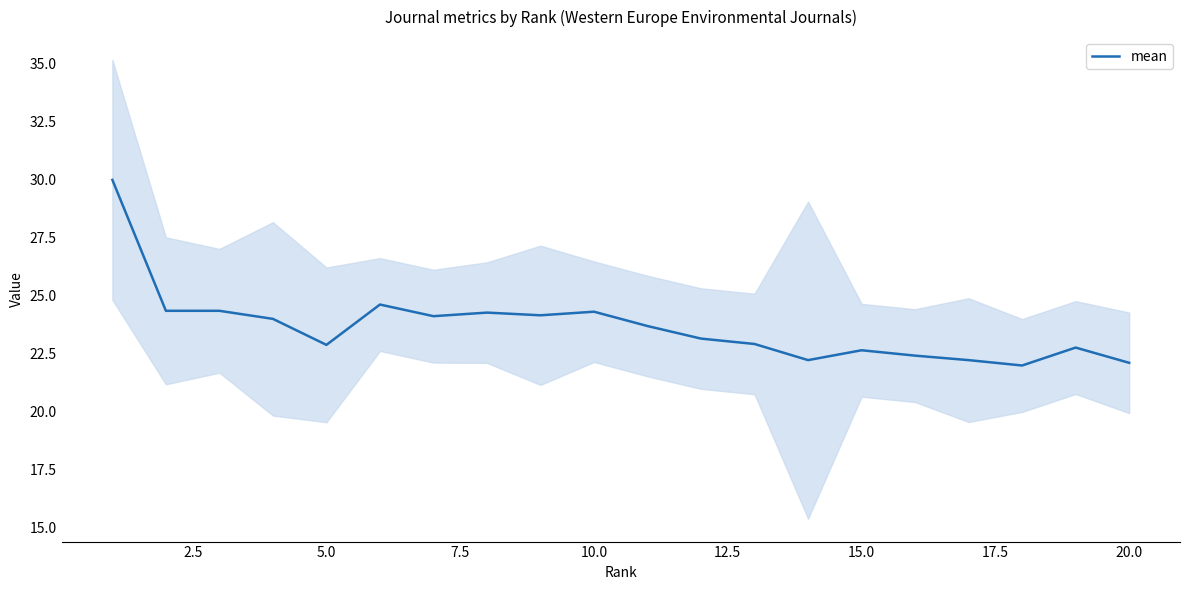

What is the minimum value for mean?

22.0